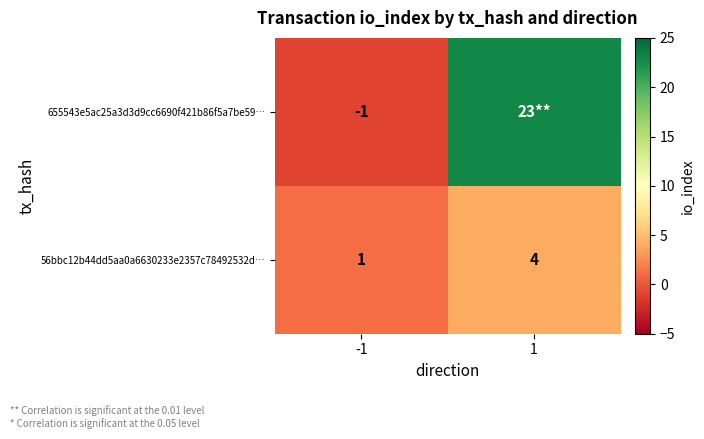

How many values in the 56bbc12b44dd5aa0a6630233e2357c78492532d… series are below 4?

1